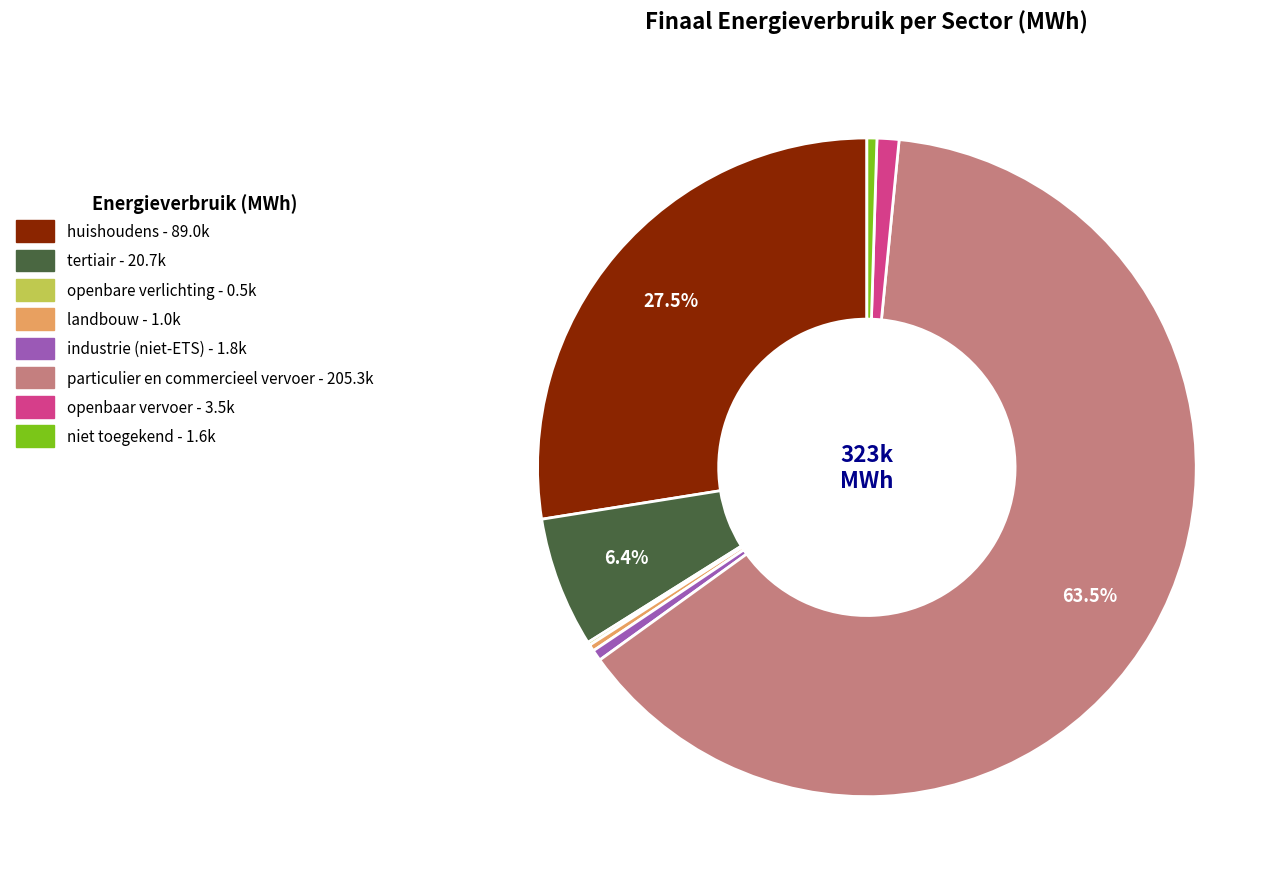

Which slice is the largest?

particulier en commercieel vervoer